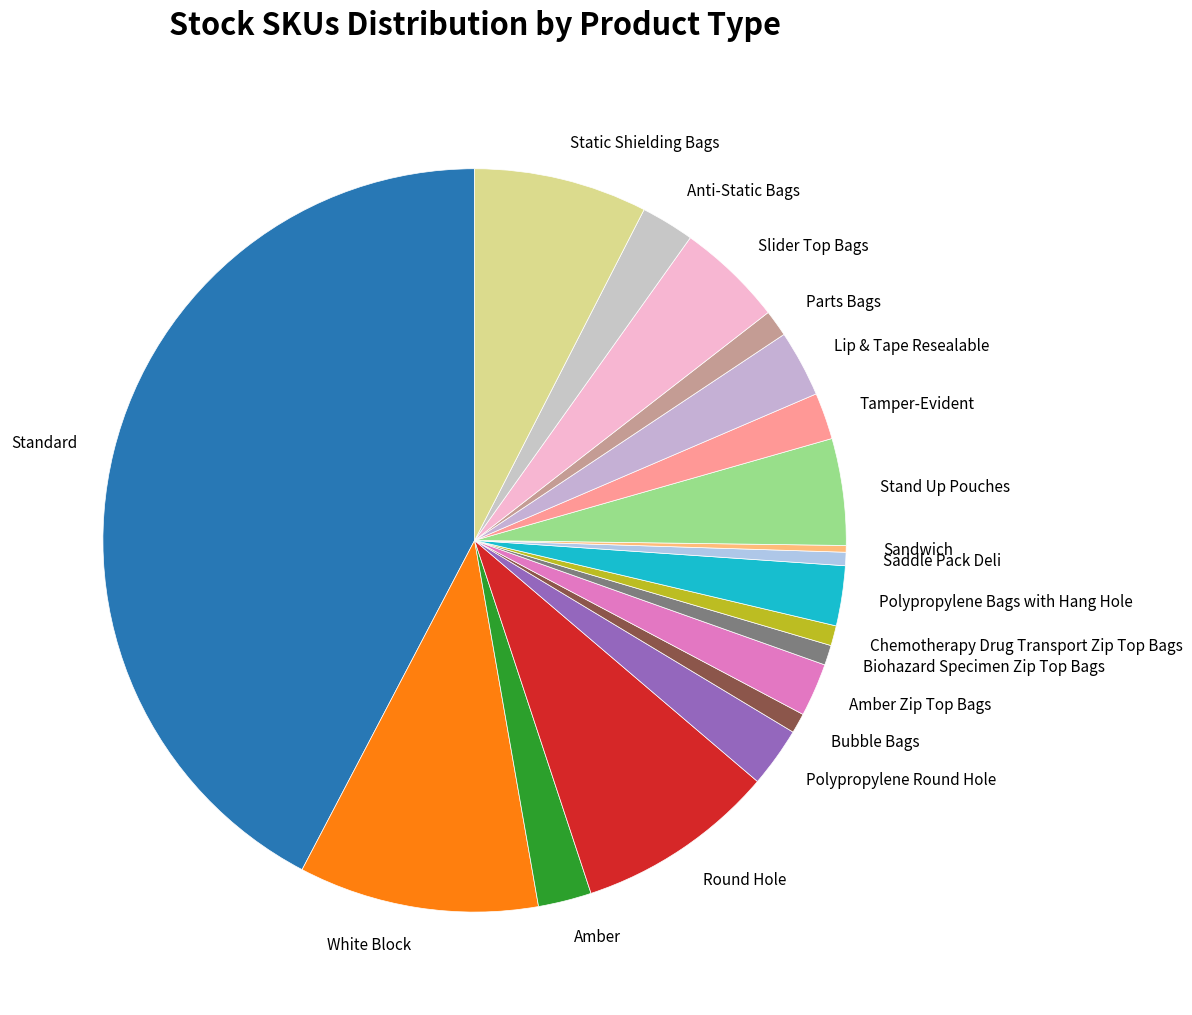

Approximately how many times larger is the value at Amber compared to Sandwich?

8.0